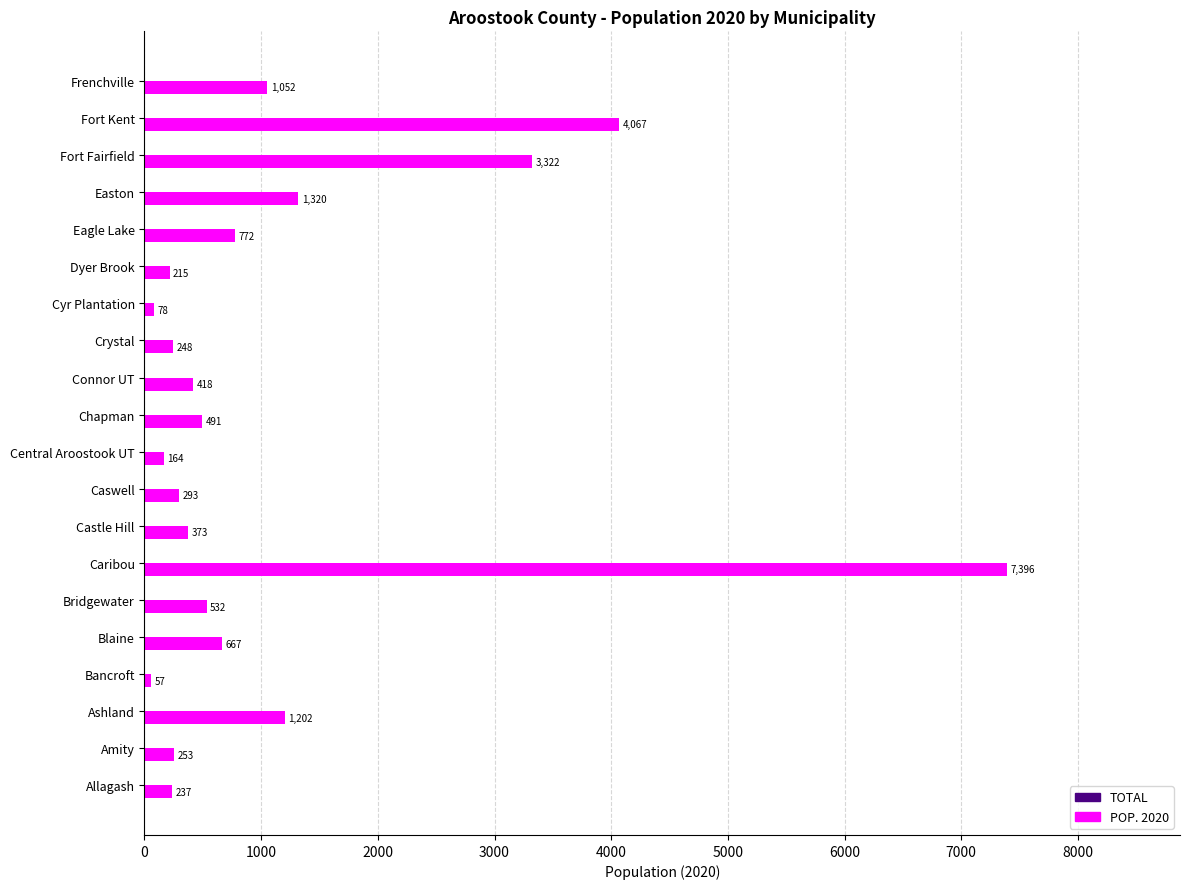

What is the greatest value displayed?

7396